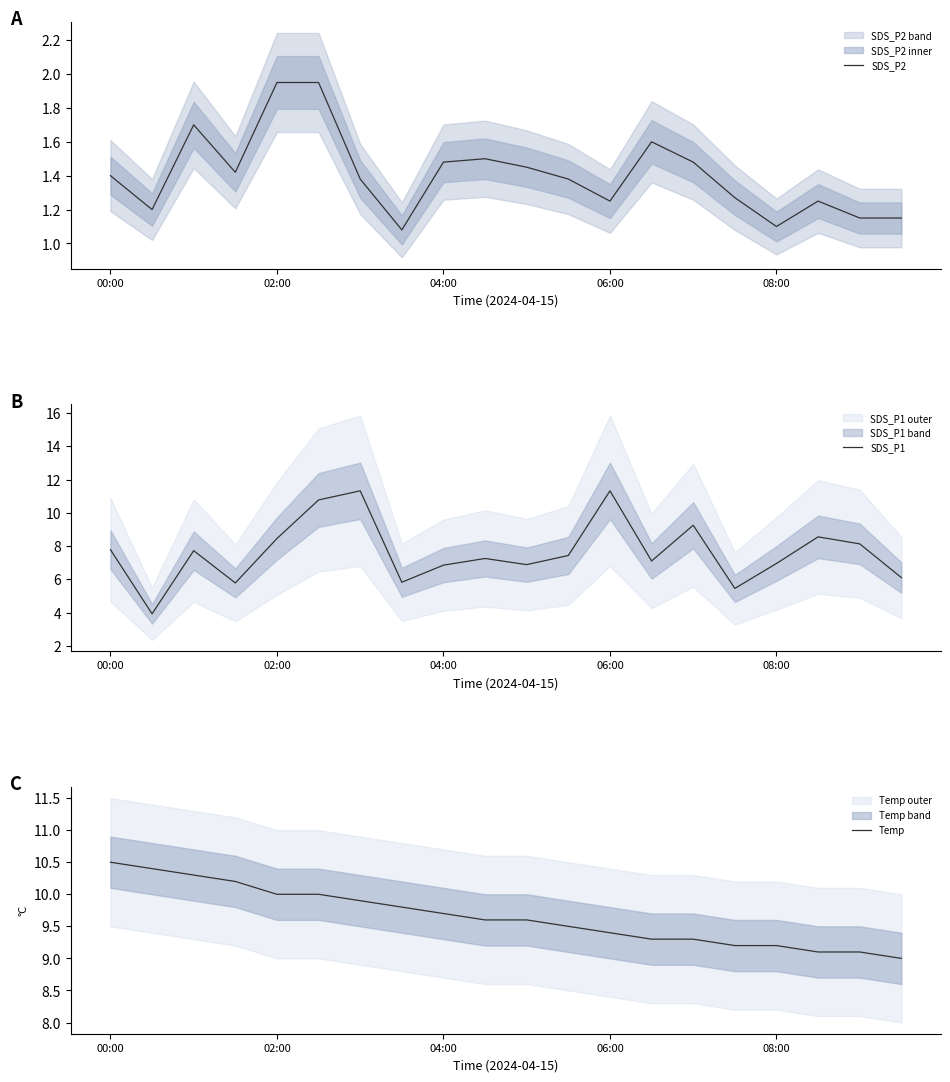

At which label does Temp reach its peak?

00:00